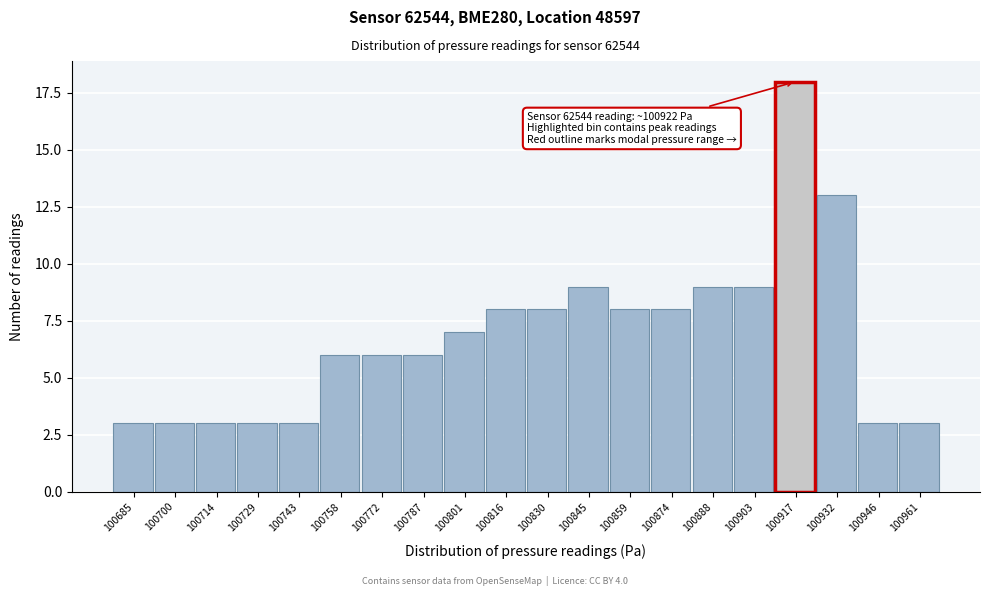

Reading right to left, list all the values displayed in this chart.

3	3	13	18	9	9	8	8	9	8	8	7	6	6	6	3	3	3	3	3